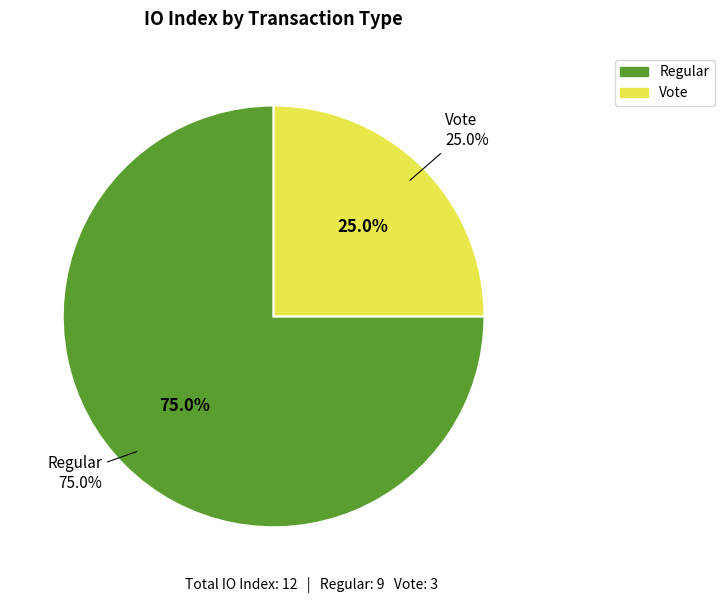

To the nearest percent, what percentage of the pie is Regular?

75%